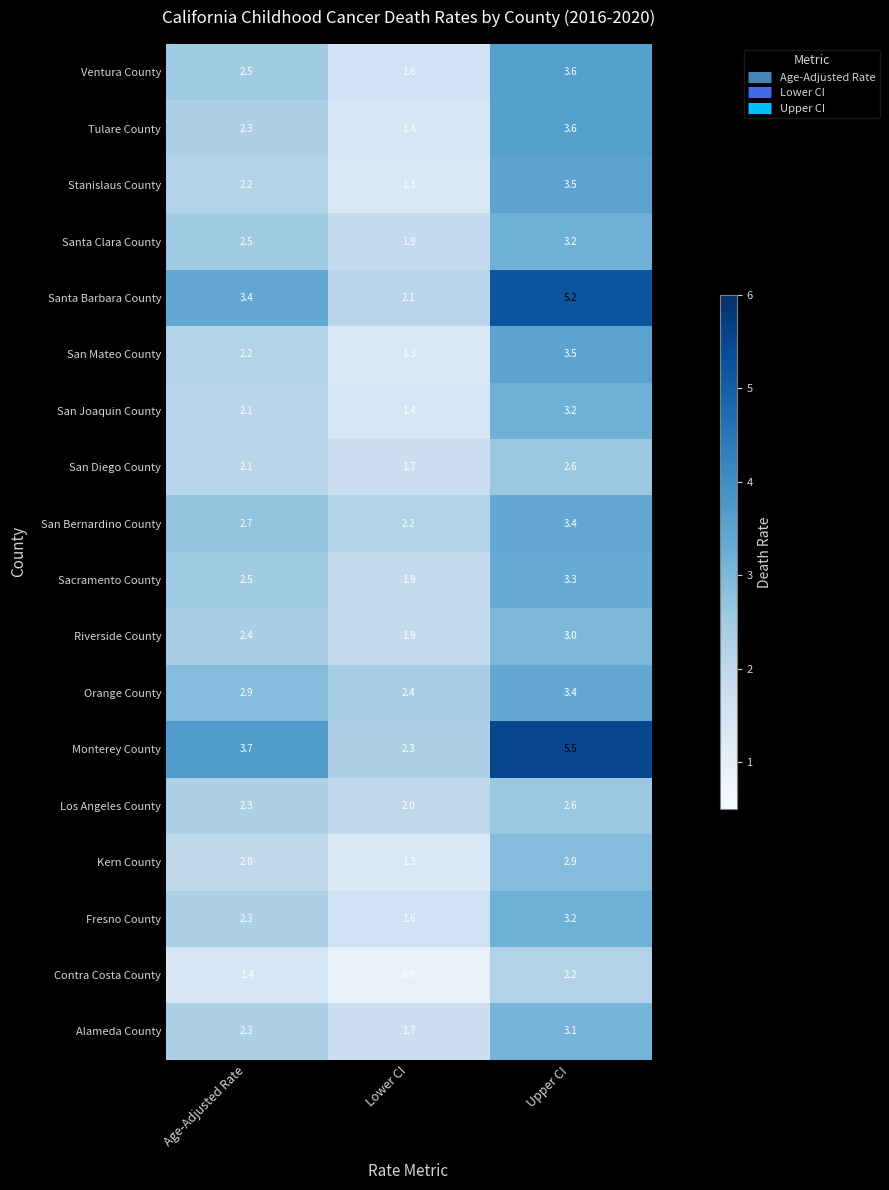

What is the lowest value of the San Mateo County series?

1.3